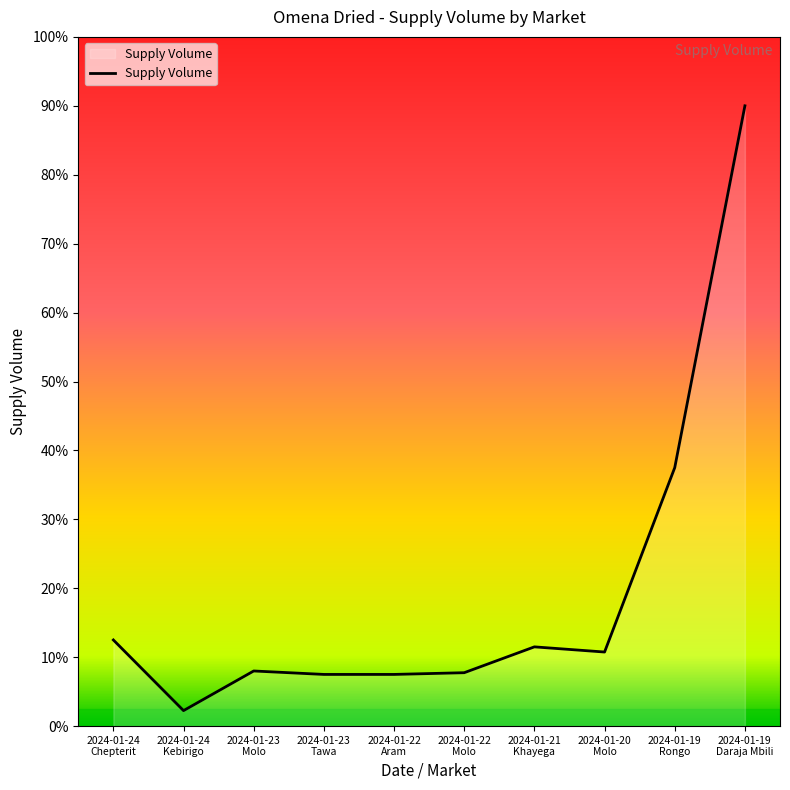

Is this an area chart (filled region under the line)?

Yes